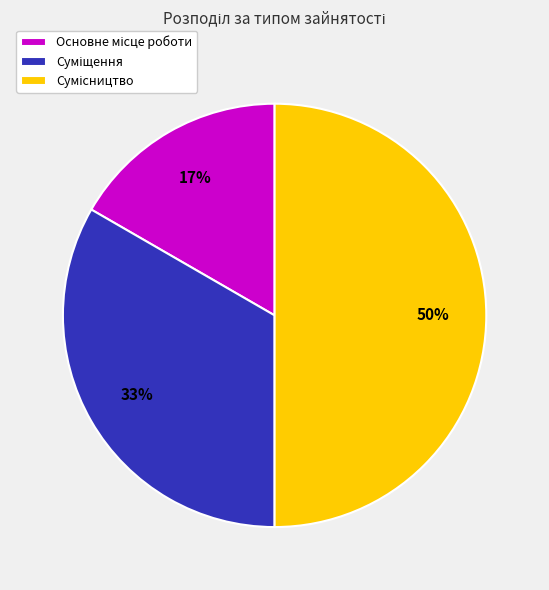

To the nearest percent, what is the difference between the largest and smallest slice percentages?

33%